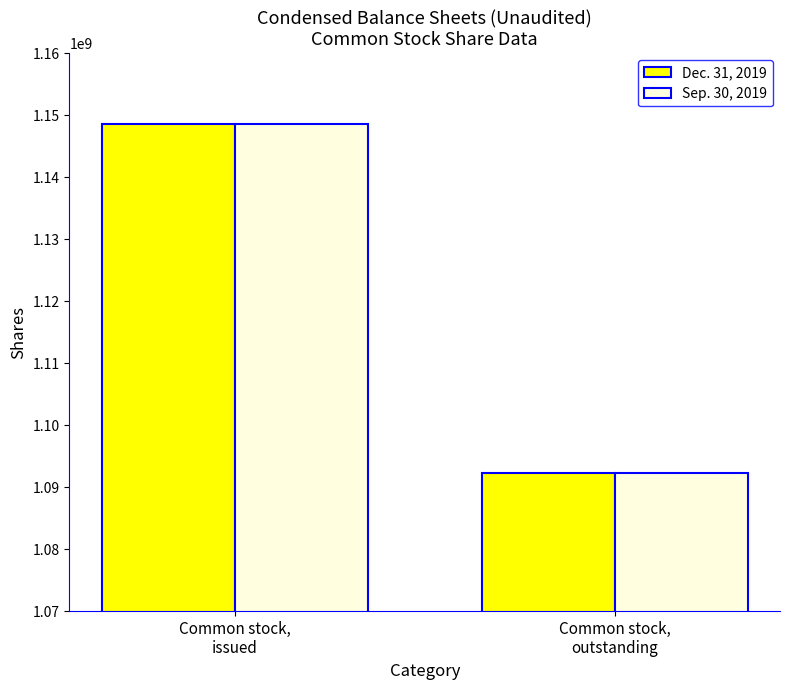

At which category does the chart reach its minimum across all series?

Common stock,
outstanding